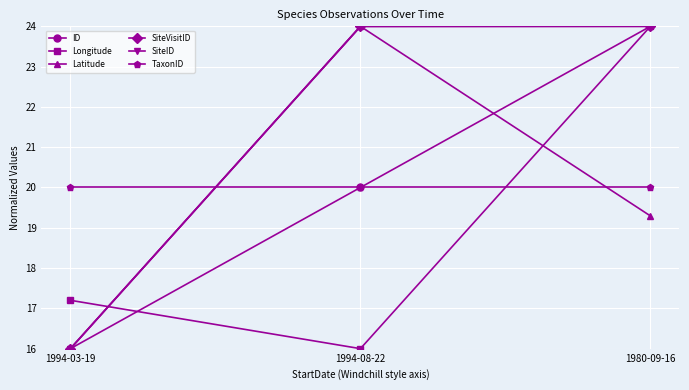

How many data points does each series have?

3